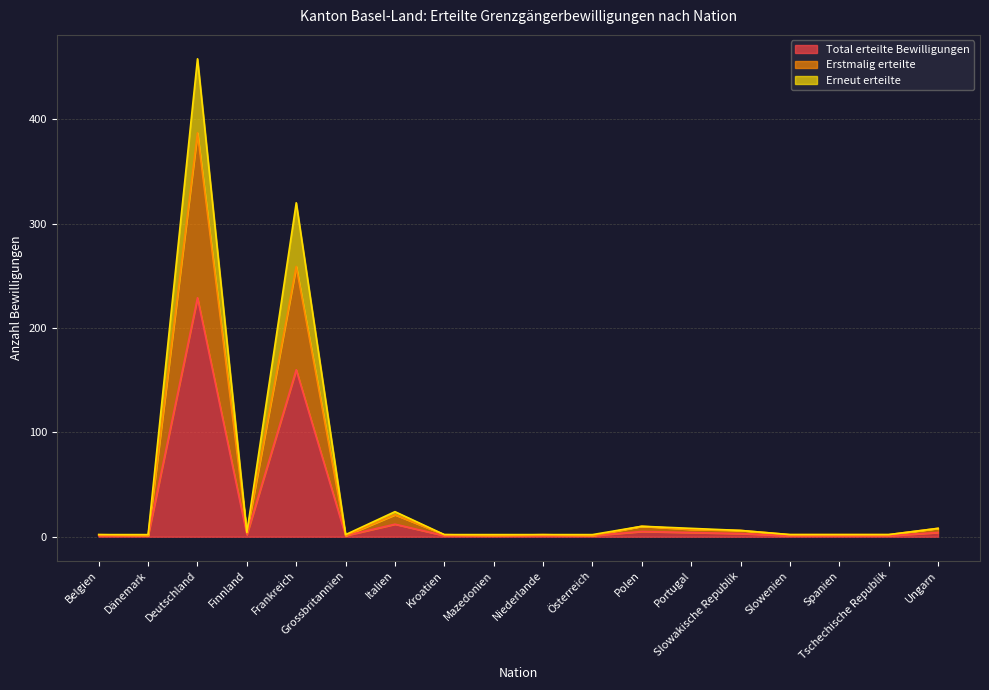

What is the label of the 16th point from the left?

Spanien